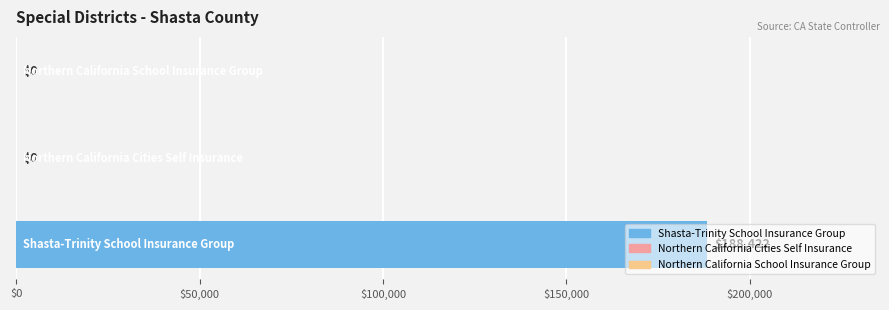

Are the bars horizontal?

Yes